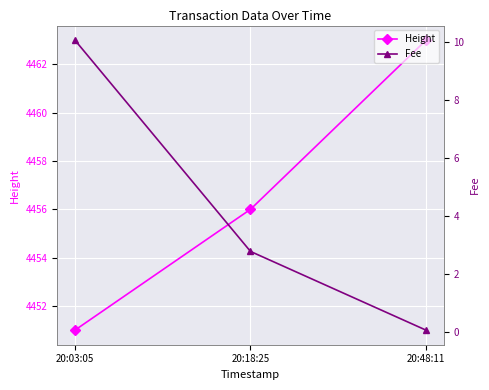

Is the value of Height at 20:48:11 greater than the value of Fee at 20:03:05?

Yes